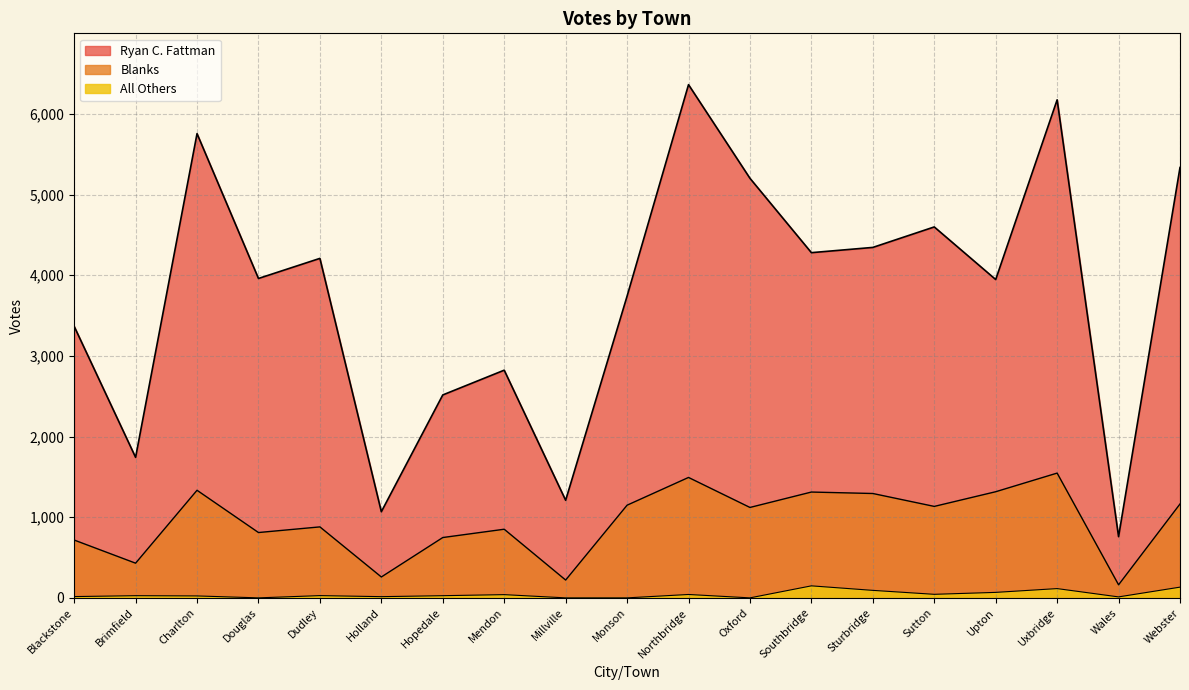

Which has a higher value, Blackstone or Holland?

Blackstone